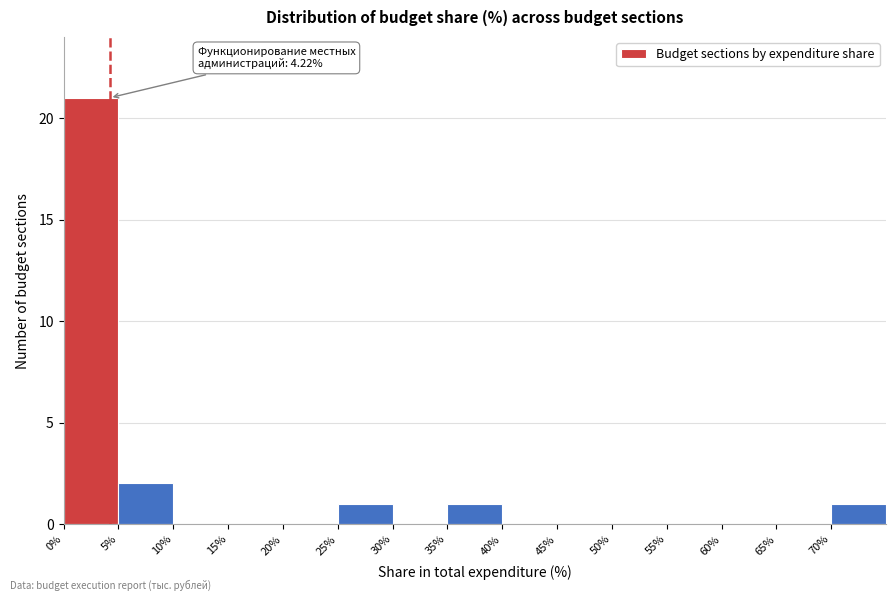

Over which range of the x-axis is the bar tallest?

0 to 5